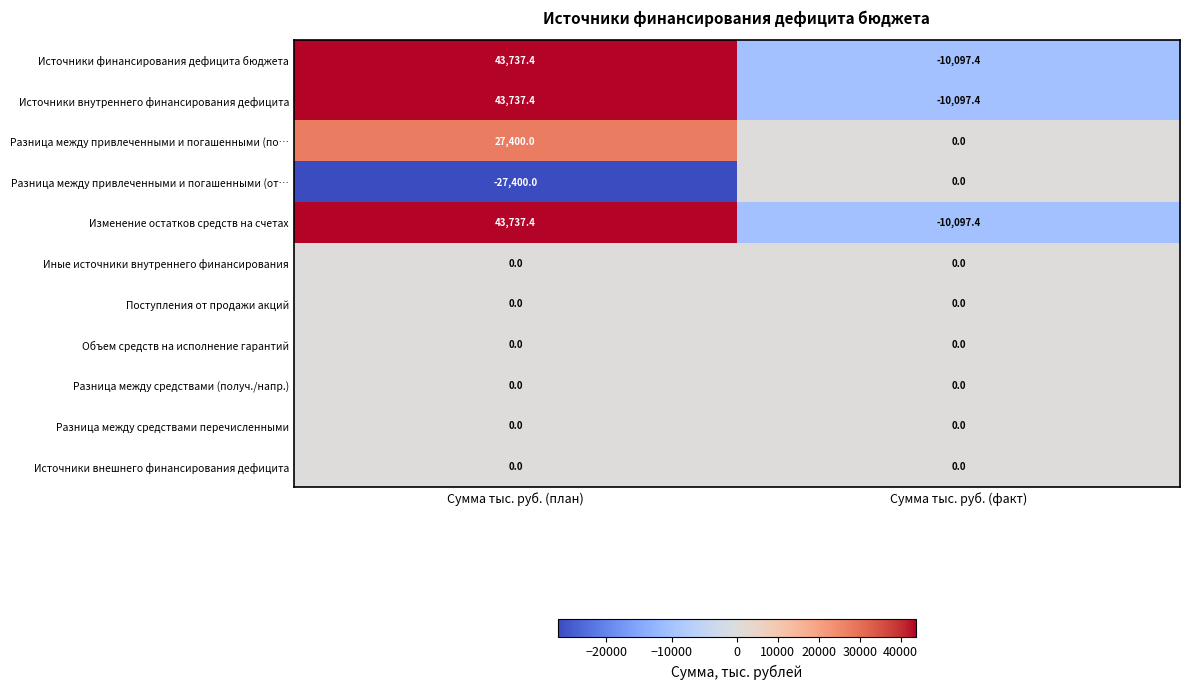

At which label does Изменение остатков средств на счетах first exceed 43737?

Сумма тыс. руб. (план)